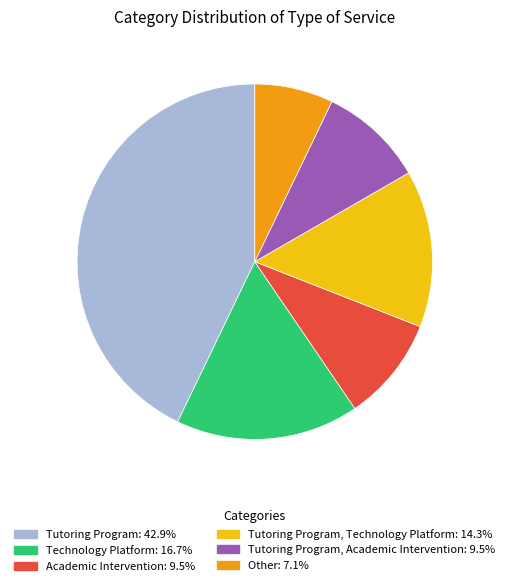

Is there a majority slice in this chart?

No